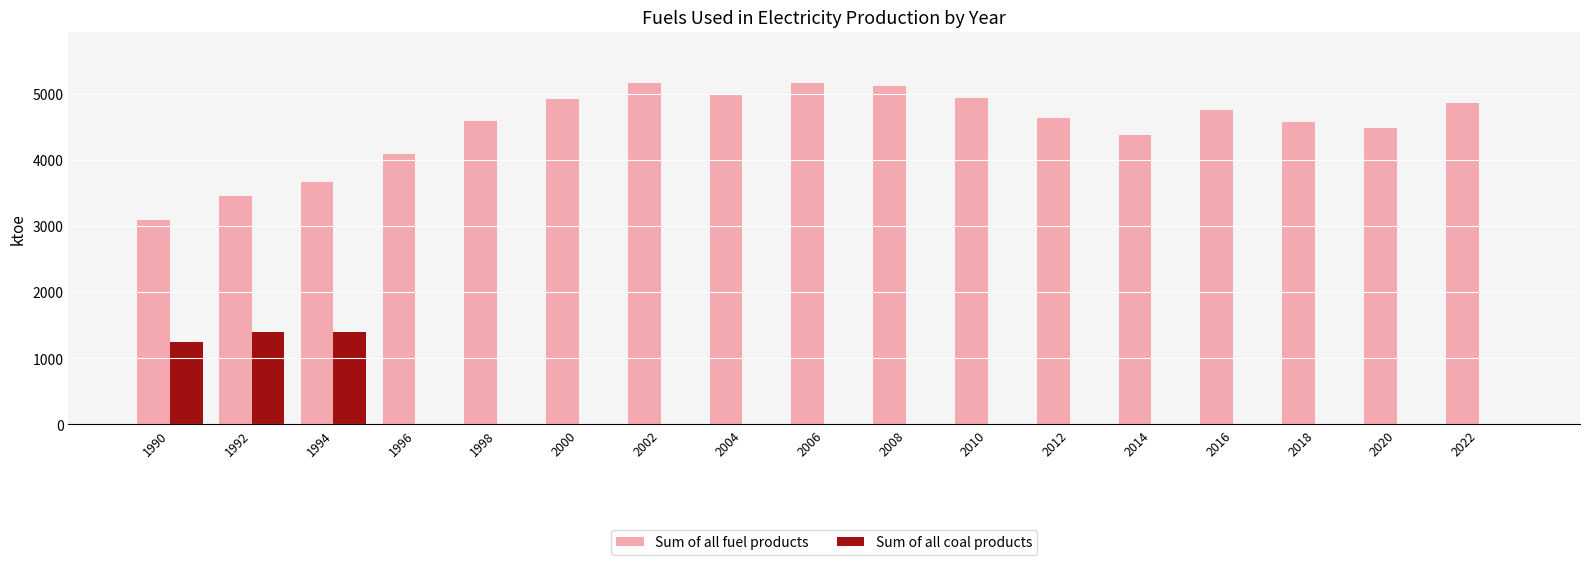

True or false: Sum of all coal products has a value of 713 at 1996.

False